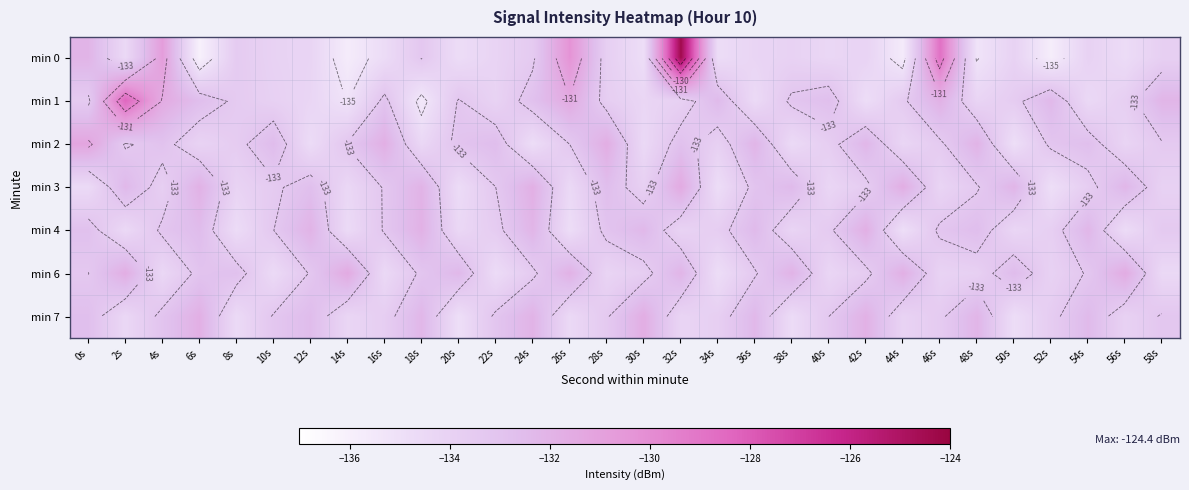

What is the difference between the second highest and minimum values in the min 3 series?

3.2